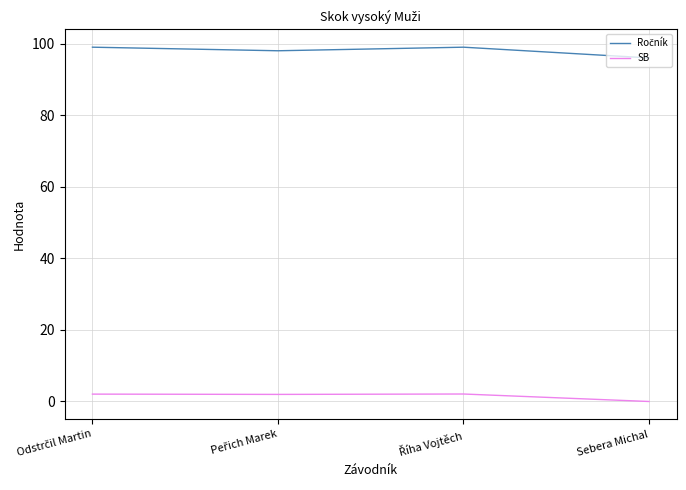

How many distinct data groups are displayed?

2